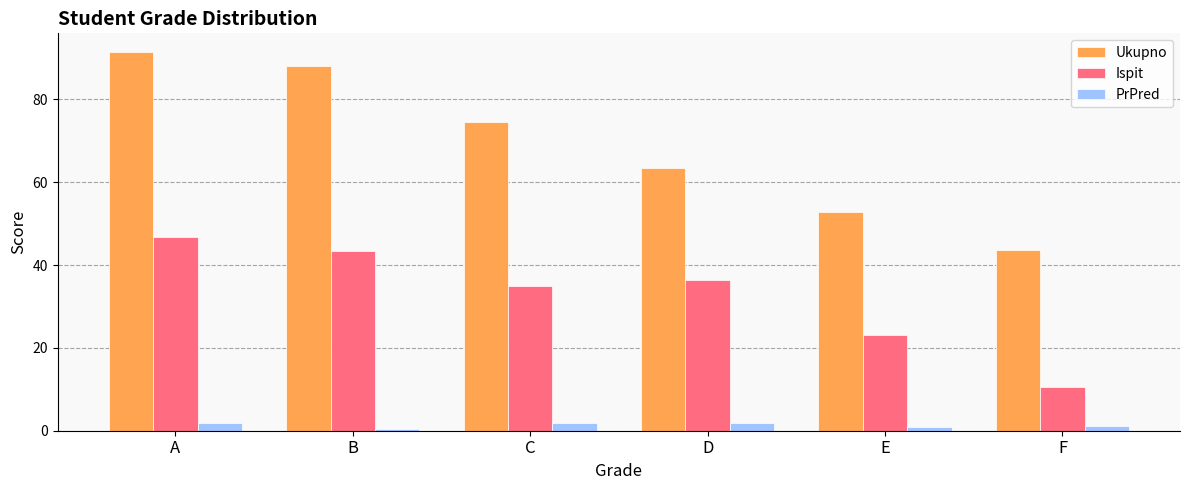

Read the Ispit value at D.

36.5